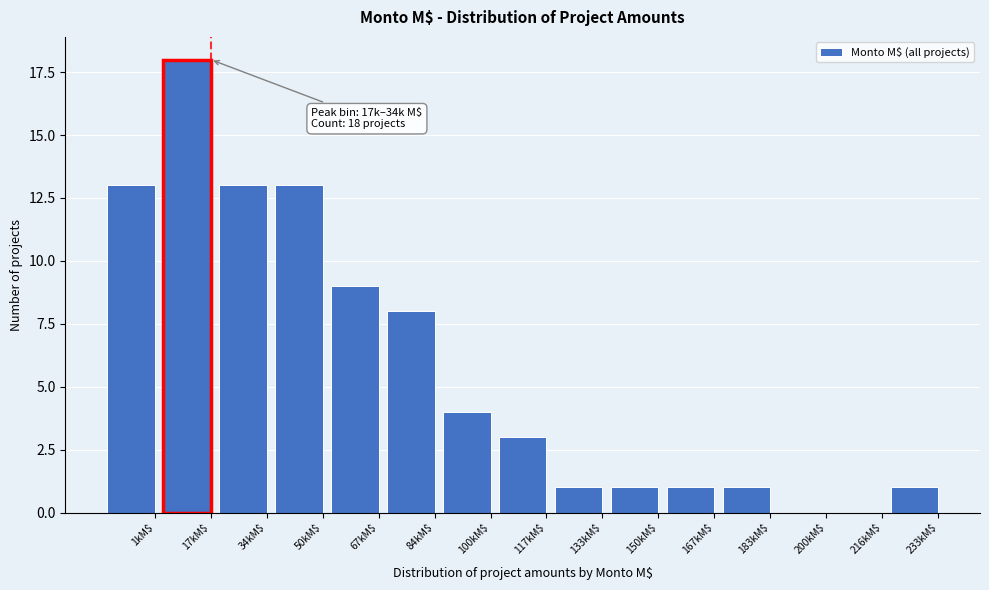

True or false: the data shows 5 at 117kM$.

False